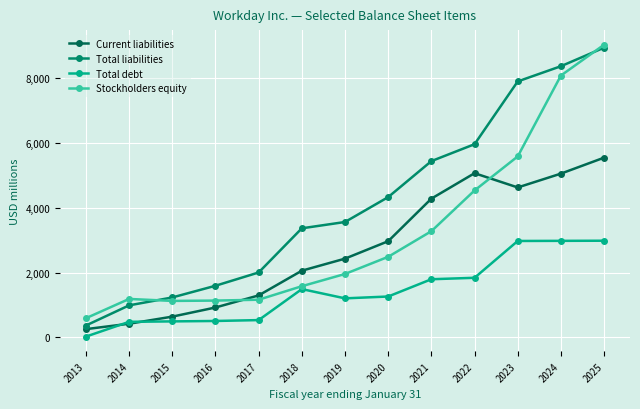

Rank the series by their average value, from lowest to highest.

Total debt, Current liabilities, Stockholders equity, Total liabilities